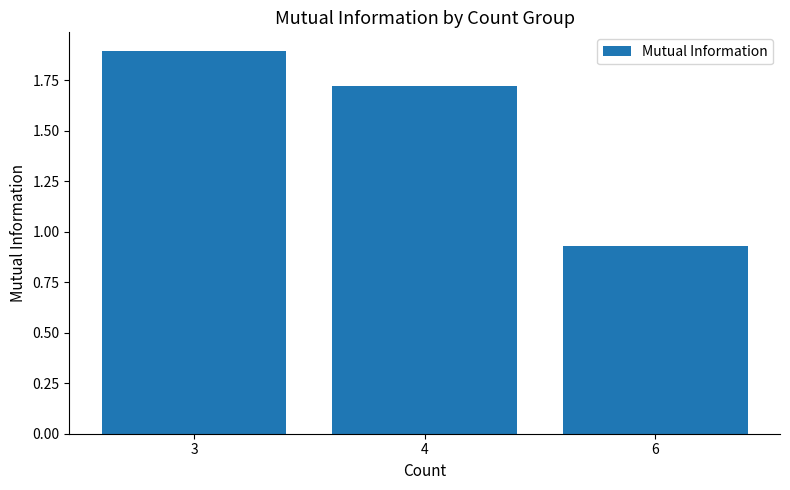

List the labels in order of value, smallest first.

6, 4, 3